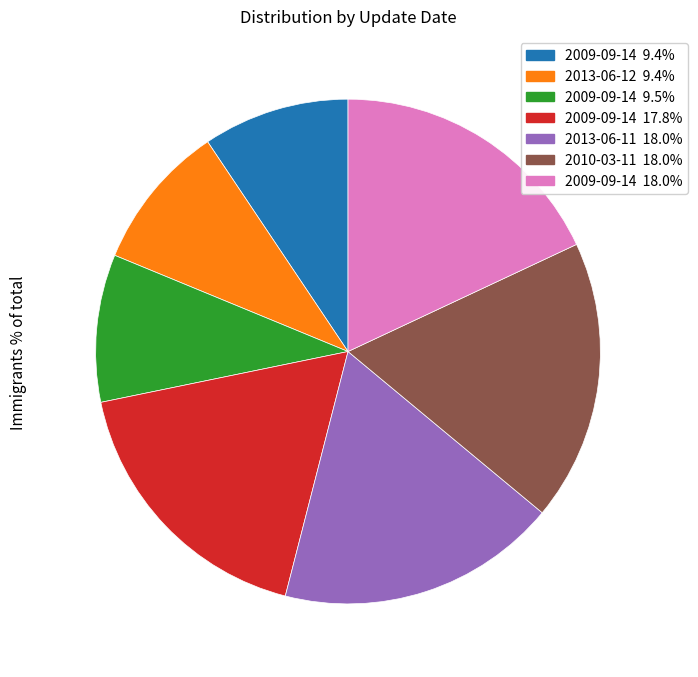

Is 2013-06-12 9.4% the majority of the pie?

No